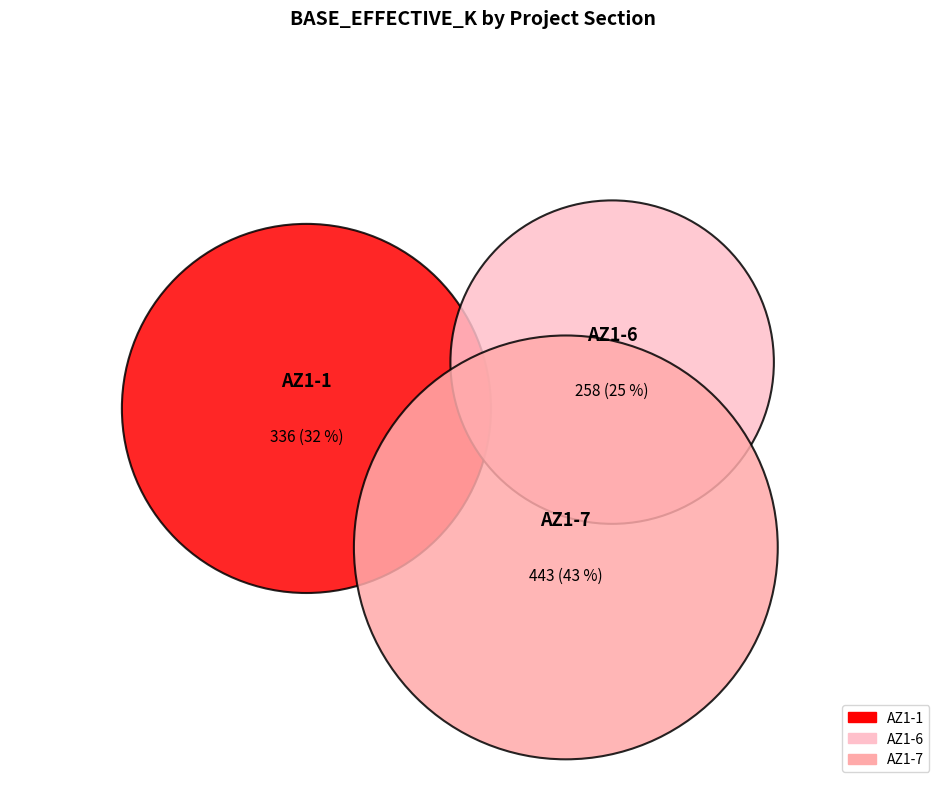

How much of the chart is everything except AZ1-1?

67.6%